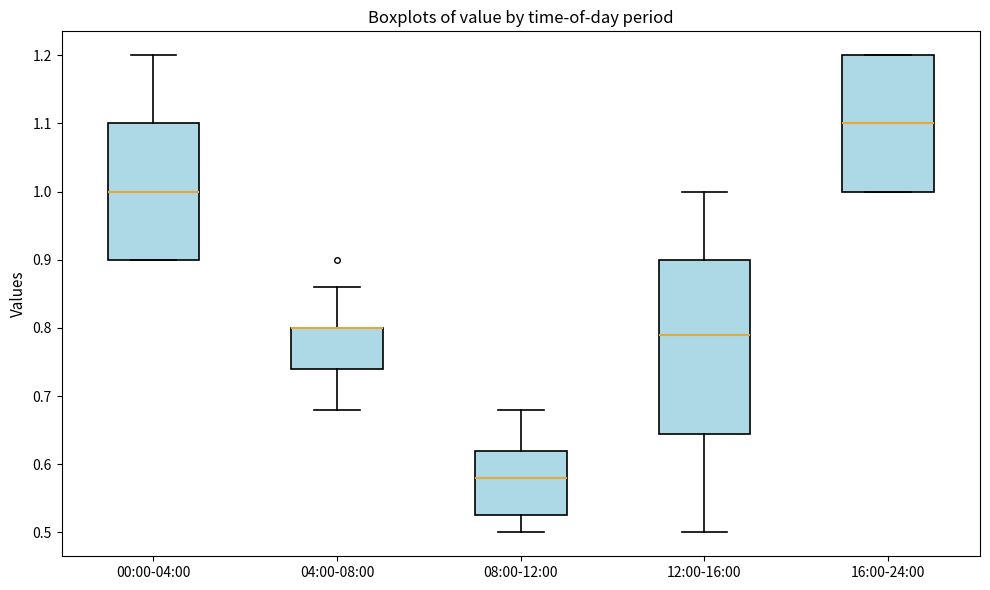

Reading left to right, transcribe this box plot: for each box, give where its median line is, the range the box spans, and where its two whiskers end, as read against the y-axis. The values are not printed on the chart, so give them approximately, as read against the axis.

00:00-04:00: median 1.00, box 0.90 to 1.10, whiskers 0.90 to 1.20
04:00-08:00: median 0.80 (drawn on the box's upper edge), box 0.74 to 0.80, whiskers 0.68 to 0.86
08:00-12:00: median 0.58, box 0.53 to 0.62, whiskers 0.50 to 0.68
12:00-16:00: median 0.79, box 0.65 to 0.90, whiskers 0.50 to 1.00
16:00-24:00: median 1.10, box 1.00 to 1.20, whiskers 1.00 to 1.20